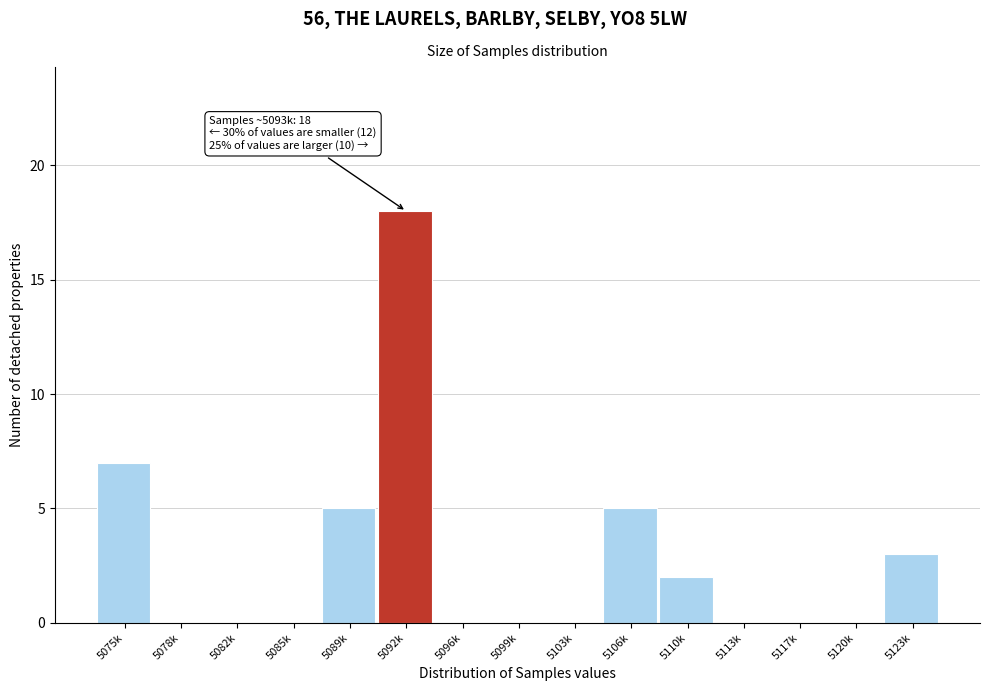

Reading left to right, list all the values displayed in this chart.

5075k=7	5078k=0	5082k=0	5085k=0	5089k=5	5092k=18	5096k=0	5099k=0	5103k=0	5106k=5	5110k=2	5113k=0	5117k=0	5120k=0	5123k=3